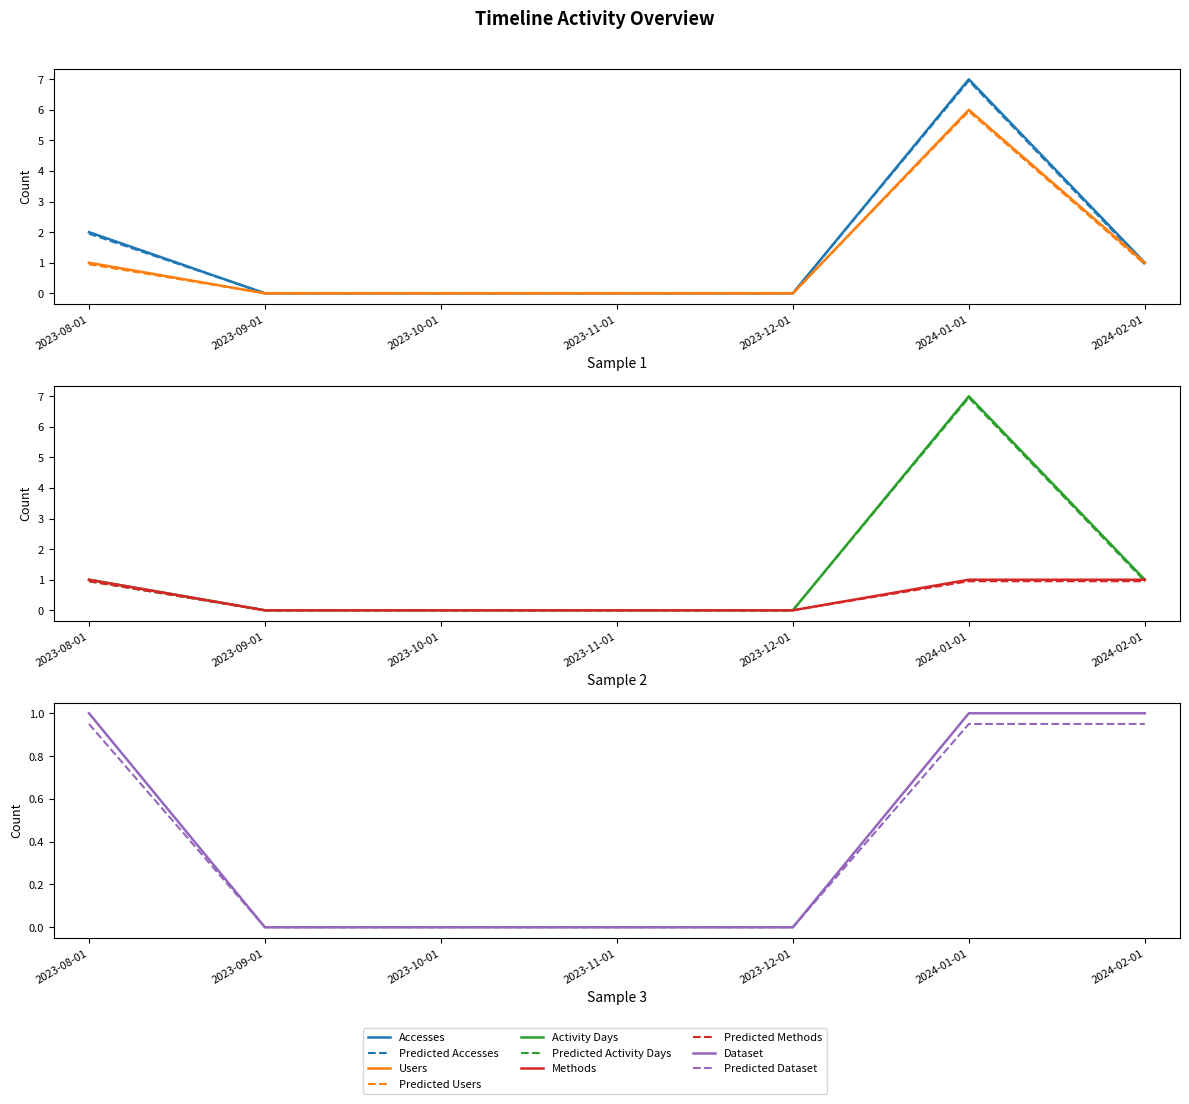

Is the value of Accesses at 2023-12-01 greater than the value of Activity Days at 2023-10-01?

No